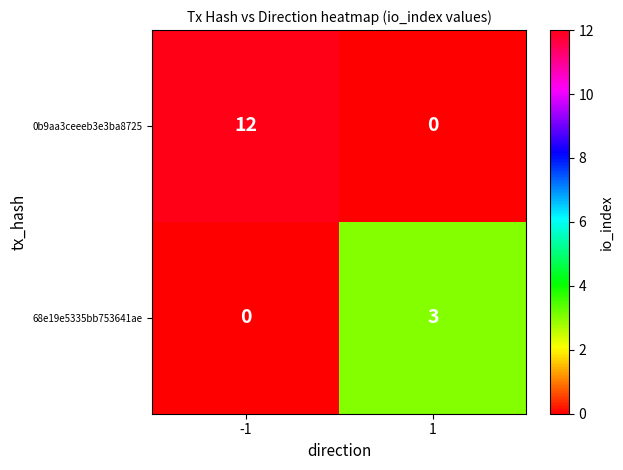

Read the 0b9aa3ceeeb3e3ba8725 value at -1, to the nearest 10.

10